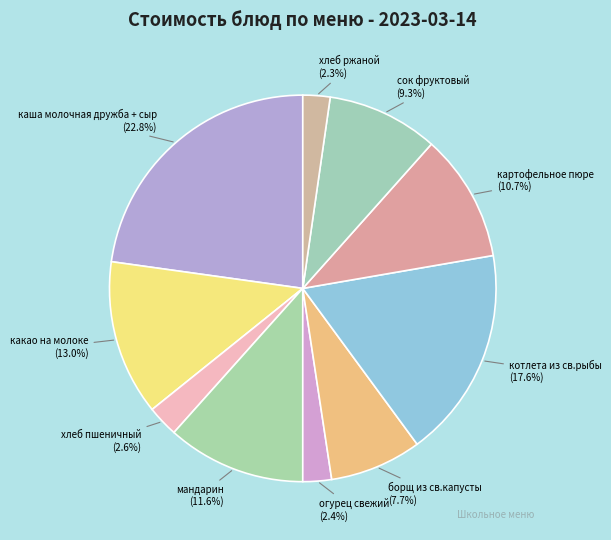

What is the largest slice in the pie chart?

каша молочная дружба + сыр